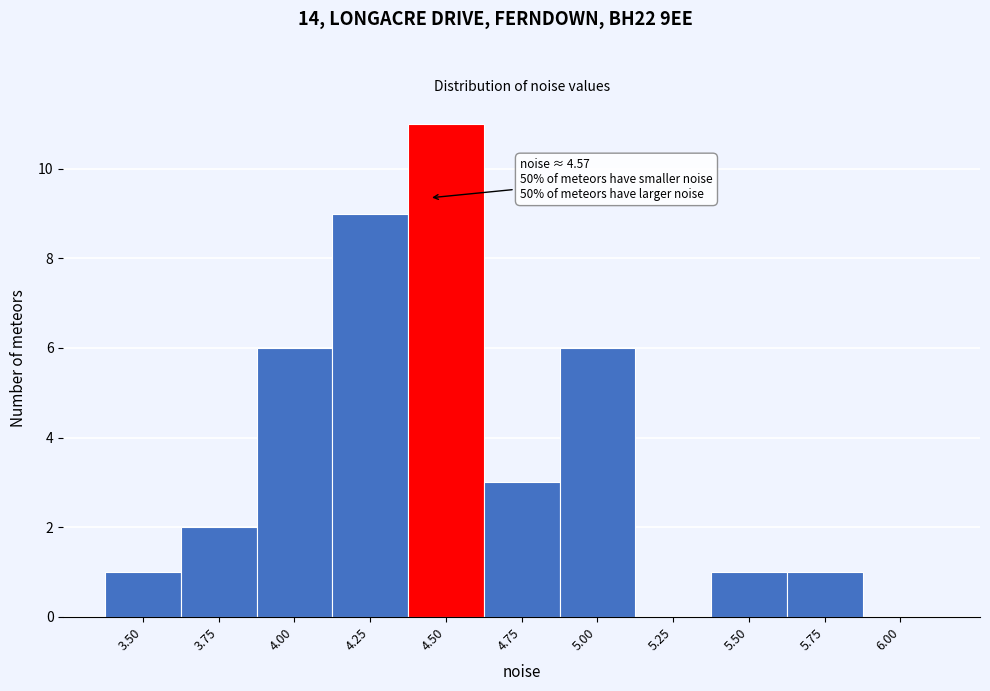

Reading left to right, extract all data points from this chart.

3.50=1	3.75=2	4.00=6	4.25=9	4.50=11	4.75=3	5.00=6	5.25=0	5.50=1	5.75=1	6.00=0